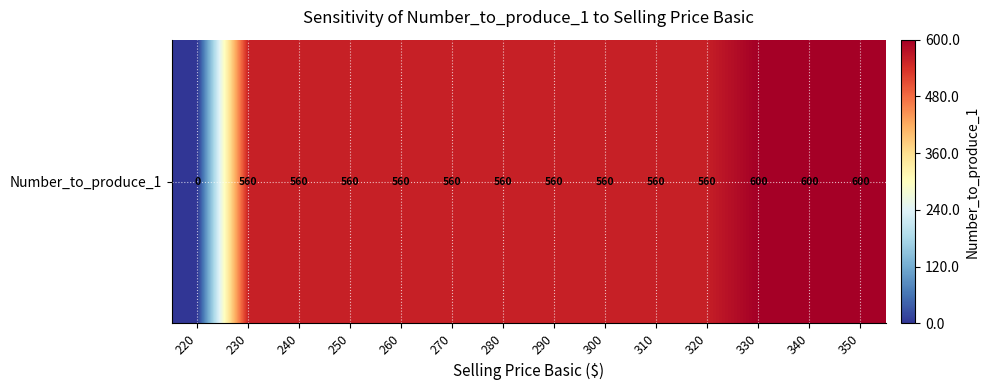

The value at 320 is 309.9. True or false?

False